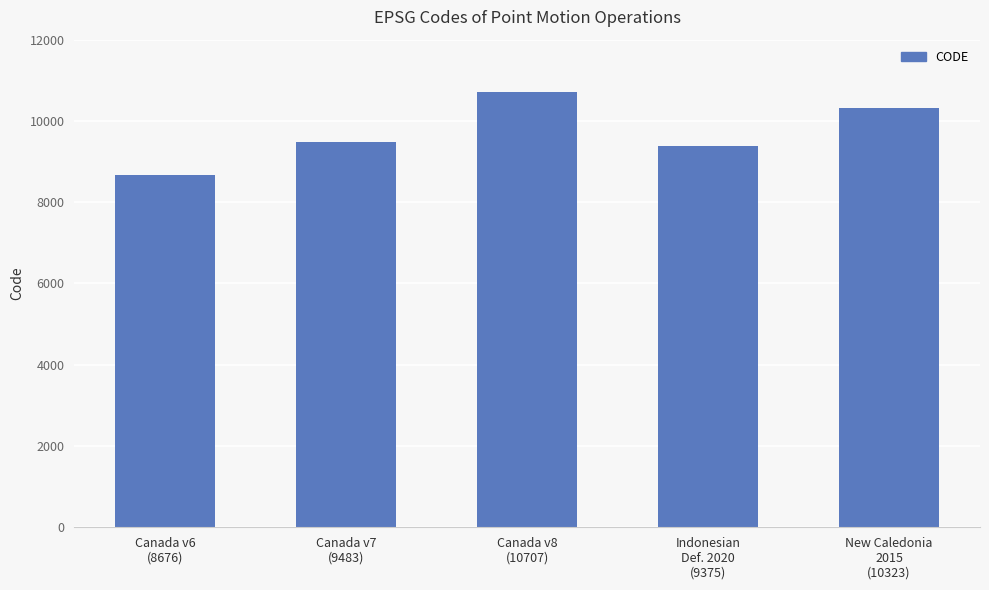

What is the label of the 5th bar from the left?

New Caledonia
2015
(10323)